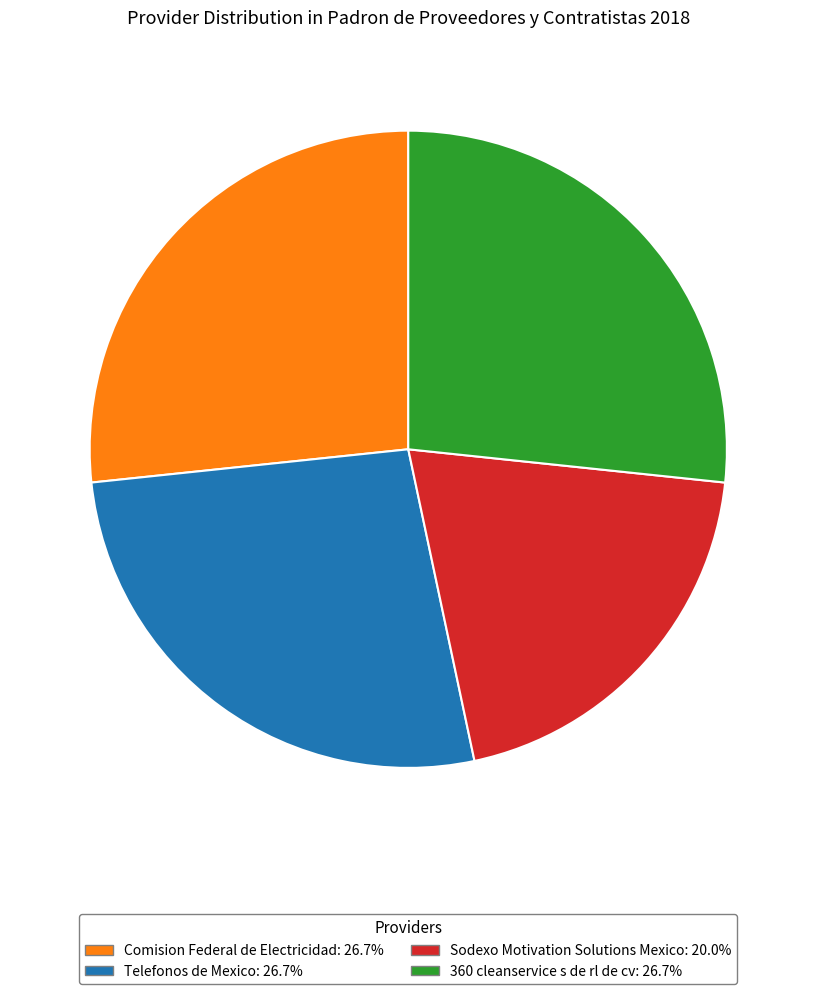

Approximately how many times larger is the value at Telefonos de Mexico: 26.7% compared to 360 cleanservice s de rl de cv: 26.7%?

1.0